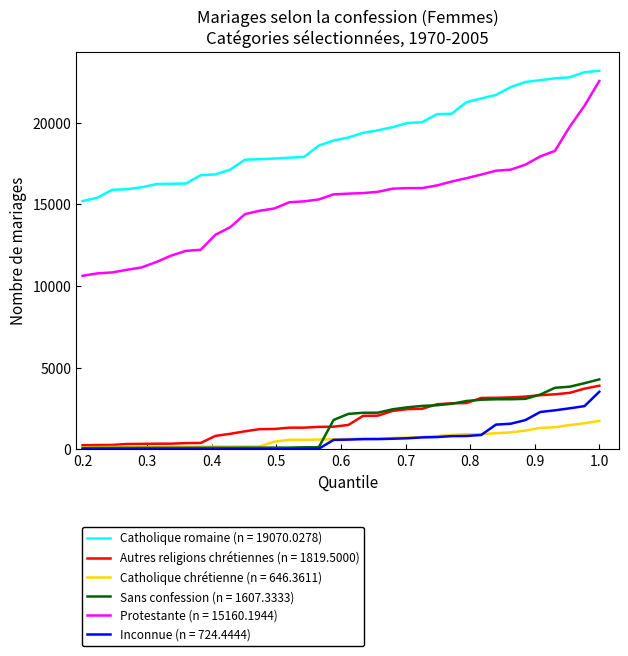

What is the greatest value displayed?

23166